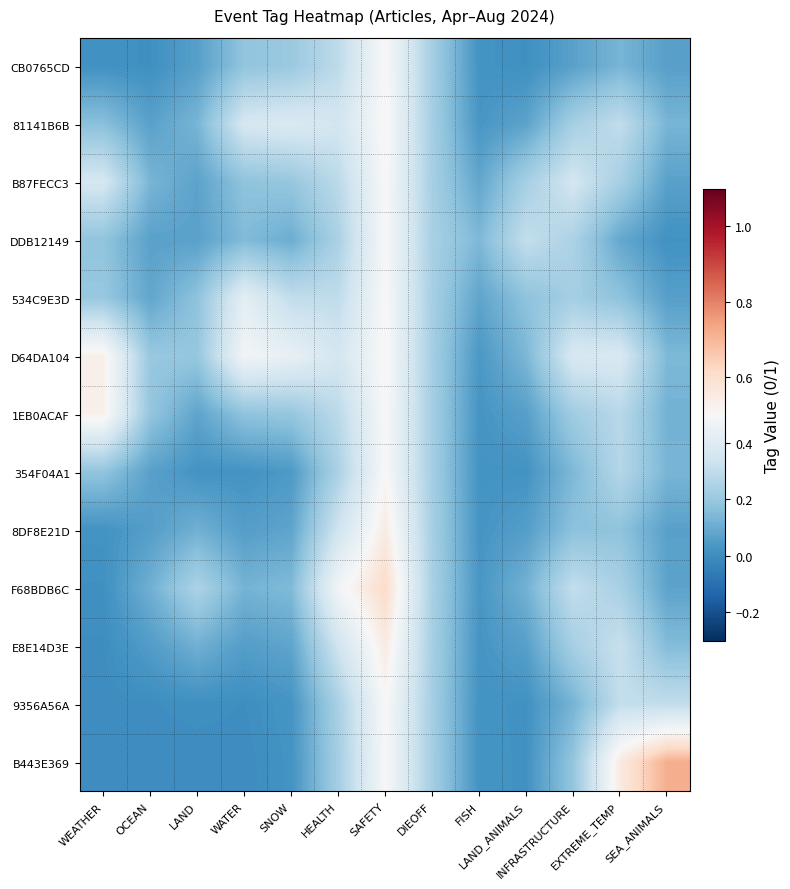

Reading right to left, extract all data points from this chart.

CB0765CD: SEA_ANIMALS=0.1	EXTREME_TEMP=0.1	INFRASTRUCTURE=0.1	LAND_ANIMALS=0.0	FISH=0.0	DIEOFF=0.2	SAFETY=0.5	HEALTH=0.3	SNOW=0.2	WATER=0.2	LAND=0.1	OCEAN=0.0	WEATHER=0.0
81141B6B: SEA_ANIMALS=0.1	EXTREME_TEMP=0.3	INFRASTRUCTURE=0.2	LAND_ANIMALS=0.1	FISH=0.0	DIEOFF=0.2	SAFETY=0.5	HEALTH=0.4	SNOW=0.4	WATER=0.4	LAND=0.1	OCEAN=0.1	WEATHER=0.2
B87FECC3: SEA_ANIMALS=0.1	EXTREME_TEMP=0.2	INFRASTRUCTURE=0.4	LAND_ANIMALS=0.2	FISH=0.1	DIEOFF=0.2	SAFETY=0.5	HEALTH=0.3	SNOW=0.2	WATER=0.2	LAND=0.1	OCEAN=0.1	WEATHER=0.4
DDB12149: SEA_ANIMALS=0.0	EXTREME_TEMP=0.1	INFRASTRUCTURE=0.2	LAND_ANIMALS=0.3	FISH=0.1	DIEOFF=0.2	SAFETY=0.5	HEALTH=0.2	SNOW=0.1	WATER=0.1	LAND=0.1	OCEAN=0.1	WEATHER=0.2
534C9E3D: SEA_ANIMALS=0.1	EXTREME_TEMP=0.2	INFRASTRUCTURE=0.2	LAND_ANIMALS=0.2	FISH=0.1	DIEOFF=0.2	SAFETY=0.5	HEALTH=0.3	SNOW=0.3	WATER=0.4	LAND=0.2	OCEAN=0.1	WEATHER=0.2
D64DA104: SEA_ANIMALS=0.1	EXTREME_TEMP=0.4	INFRASTRUCTURE=0.4	LAND_ANIMALS=0.1	FISH=0.0	DIEOFF=0.2	SAFETY=0.5	HEALTH=0.4	SNOW=0.4	WATER=0.5	LAND=0.2	OCEAN=0.2	WEATHER=0.5
1EB0ACAF: SEA_ANIMALS=0.1	EXTREME_TEMP=0.3	INFRASTRUCTURE=0.2	LAND_ANIMALS=0.1	FISH=0.0	DIEOFF=0.2	SAFETY=0.5	HEALTH=0.3	SNOW=0.2	WATER=0.2	LAND=0.1	OCEAN=0.2	WEATHER=0.5
354F04A1: SEA_ANIMALS=0.1	EXTREME_TEMP=0.3	INFRASTRUCTURE=0.1	LAND_ANIMALS=0.0	FISH=0.0	DIEOFF=0.2	SAFETY=0.5	HEALTH=0.2	SNOW=0.0	WATER=0.0	LAND=0.0	OCEAN=0.1	WEATHER=0.2
8DF8E21D: SEA_ANIMALS=0.1	EXTREME_TEMP=0.2	INFRASTRUCTURE=0.2	LAND_ANIMALS=0.1	FISH=0.0	DIEOFF=0.2	SAFETY=0.6	HEALTH=0.3	SNOW=0.1	WATER=0.1	LAND=0.1	OCEAN=0.1	WEATHER=0.0
F68BDB6C: SEA_ANIMALS=0.1	EXTREME_TEMP=0.2	INFRASTRUCTURE=0.3	LAND_ANIMALS=0.1	FISH=0.0	DIEOFF=0.2	SAFETY=0.6	HEALTH=0.5	SNOW=0.1	WATER=0.1	LAND=0.2	OCEAN=0.1	WEATHER=0.0
E8E14D3E: SEA_ANIMALS=0.2	EXTREME_TEMP=0.3	INFRASTRUCTURE=0.2	LAND_ANIMALS=0.1	FISH=0.0	DIEOFF=0.2	SAFETY=0.6	HEALTH=0.3	SNOW=0.1	WATER=0.1	LAND=0.1	OCEAN=0.1	WEATHER=0.0
9356A56A: SEA_ANIMALS=0.3	EXTREME_TEMP=0.3	INFRASTRUCTURE=0.1	LAND_ANIMALS=0.0	FISH=0.0	DIEOFF=0.2	SAFETY=0.5	HEALTH=0.2	SNOW=0.0	WATER=0.0	LAND=0.0	OCEAN=0.0	WEATHER=0.0
B443E369: SEA_ANIMALS=0.7	EXTREME_TEMP=0.6	INFRASTRUCTURE=0.2	LAND_ANIMALS=0.0	FISH=0.0	DIEOFF=0.2	SAFETY=0.5	HEALTH=0.2	SNOW=0.0	WATER=0.0	LAND=0.0	OCEAN=0.0	WEATHER=0.0